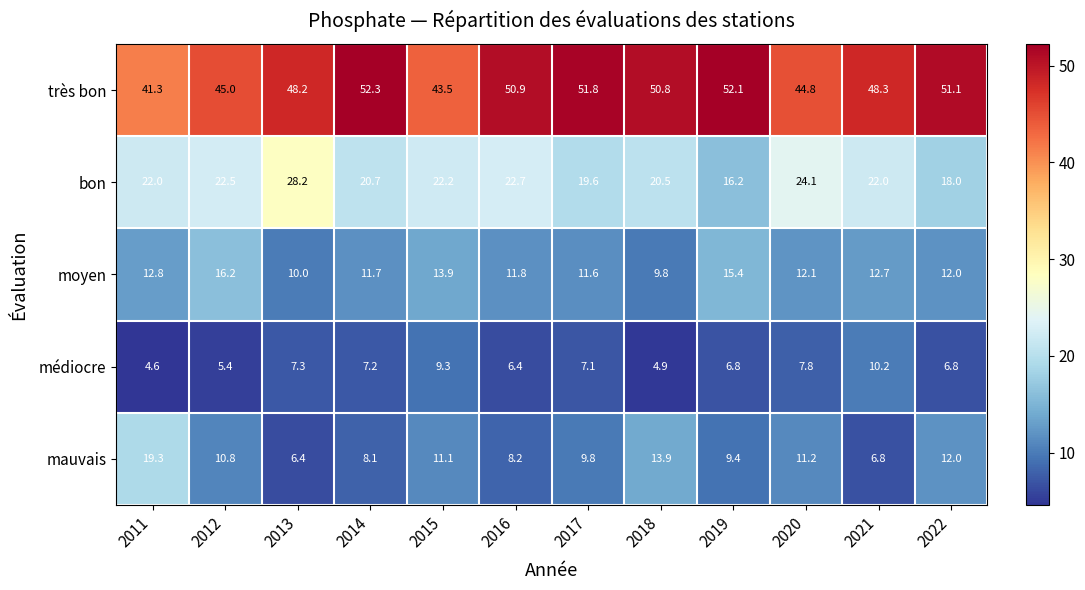

What is the approximate value of très bon at 2018?

50.8